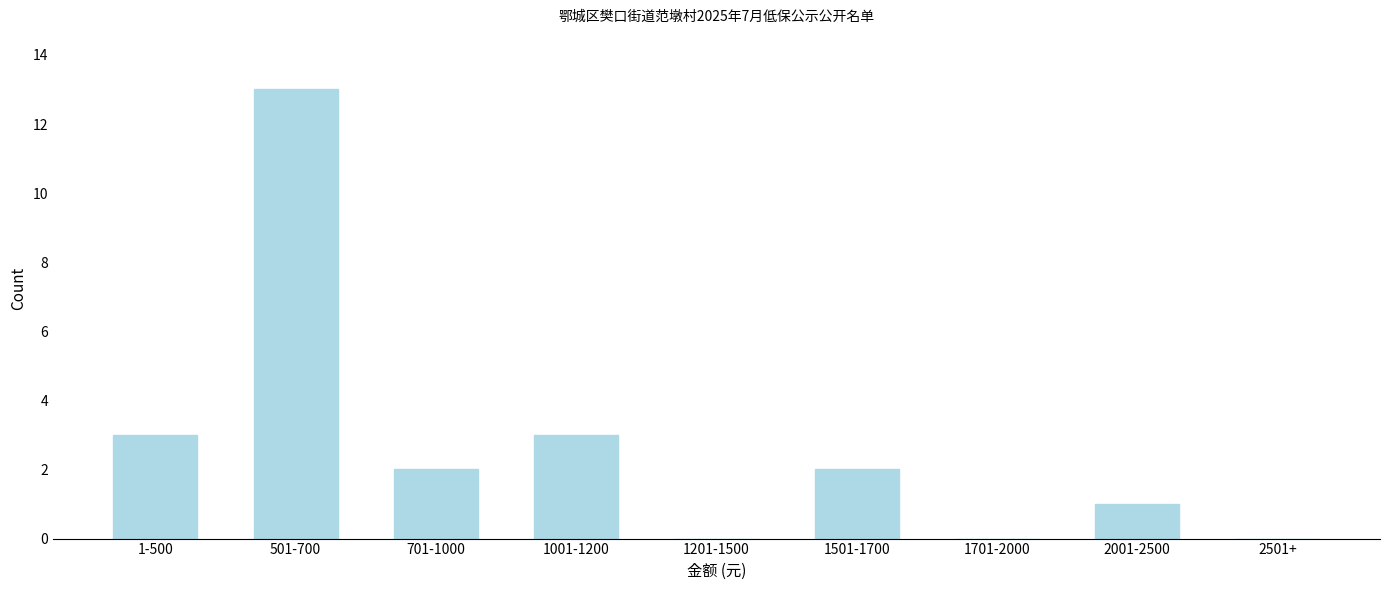

Reading left to right, list all the values displayed in this chart.

1-500=3	501-700=13	701-1000=2	1001-1200=3	1201-1500=0	1501-1700=2	1701-2000=0	2001-2500=1	2501+=0